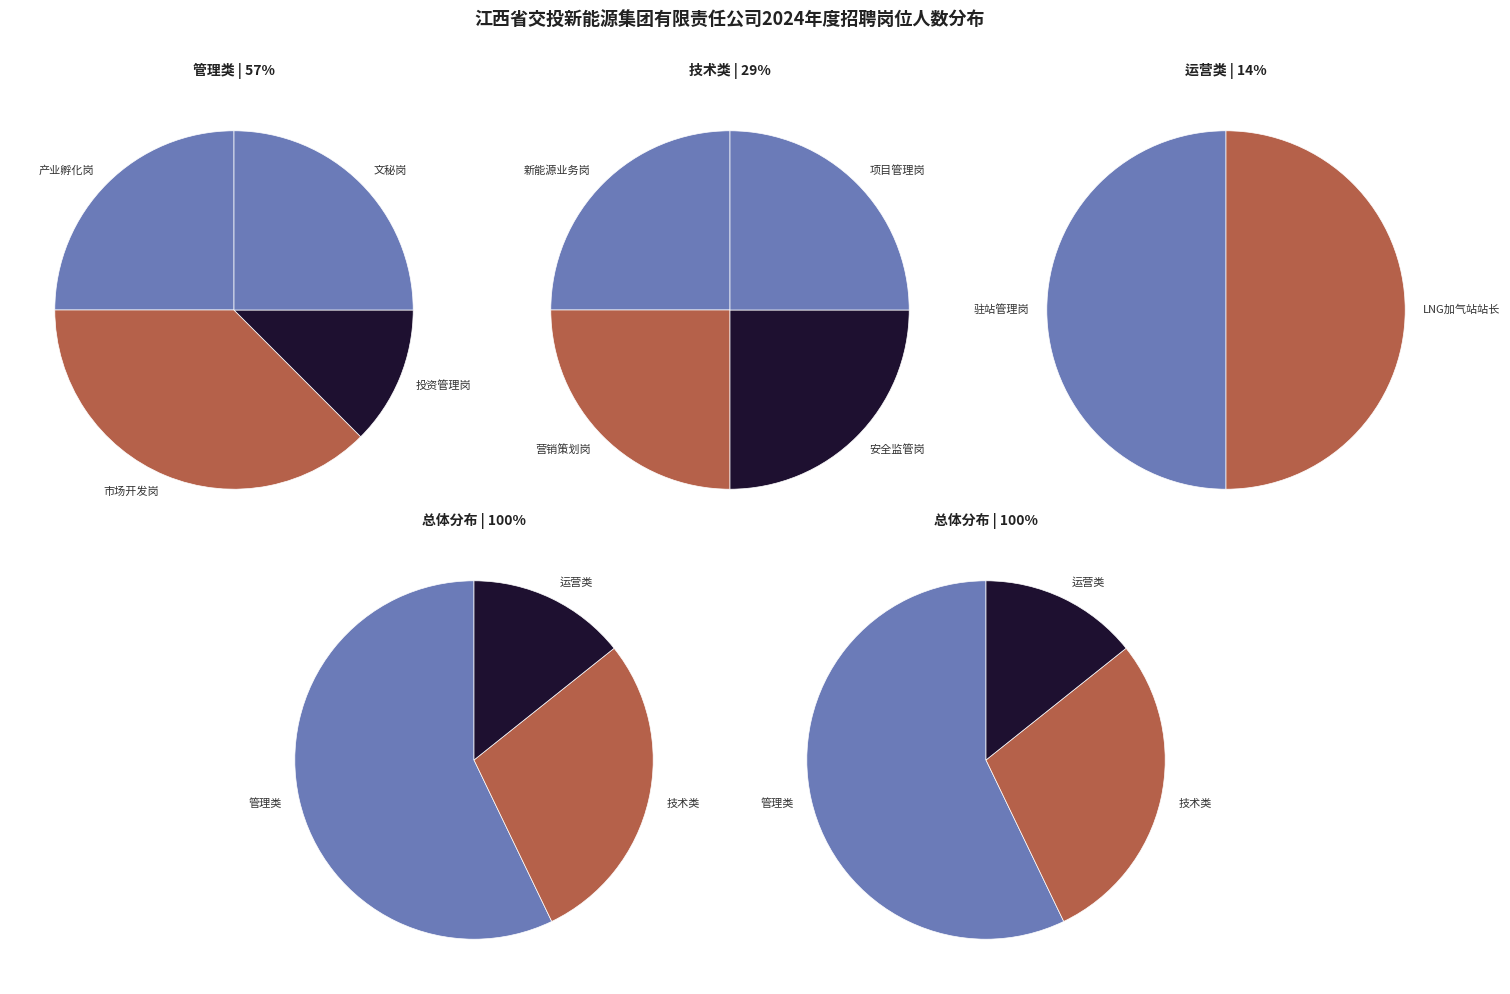

Rank the categories by value from highest to lowest.

市场开发岗, 产业孵化岗, 文秘岗, 投资管理岗, 新能源业务岗, 营销策划岗, 安全监管岗, 项目管理岗, 驻站管理岗, LNG加气站站长